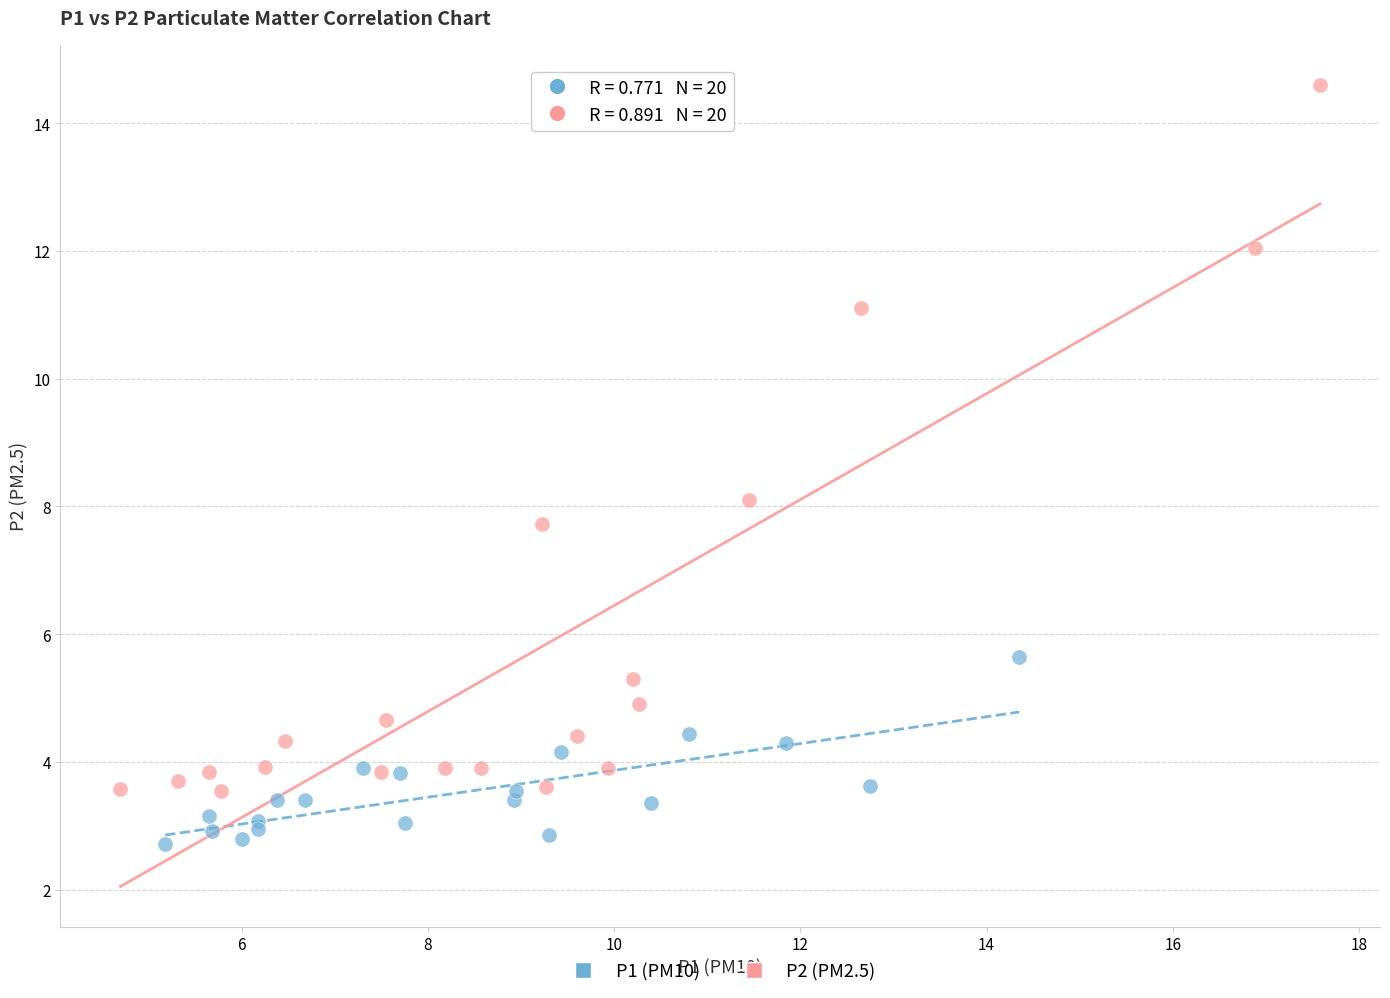

Which series has the widest spread of Y values?

P2 (PM2.5)